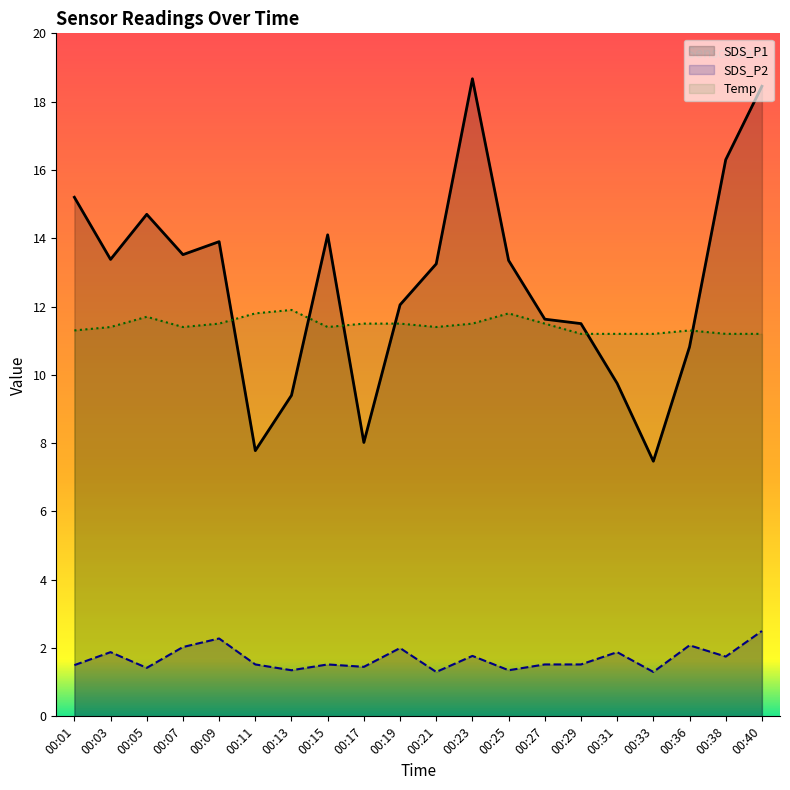

Rank the categories by SDS_P1 value from highest to lowest.

00:23, 00:40, 00:38, 00:01, 00:05, 00:15, 00:09, 00:07, 00:03, 00:25, 00:21, 00:19, 00:27, 00:29, 00:36, 00:31, 00:13, 00:17, 00:11, 00:33